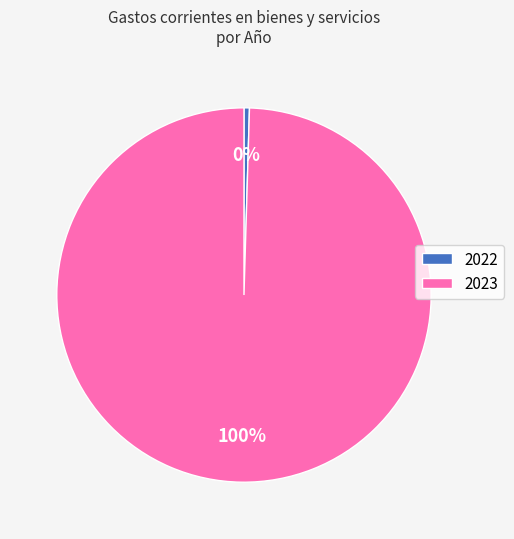

True or false: 2022 accounts for 0% of the total.

True